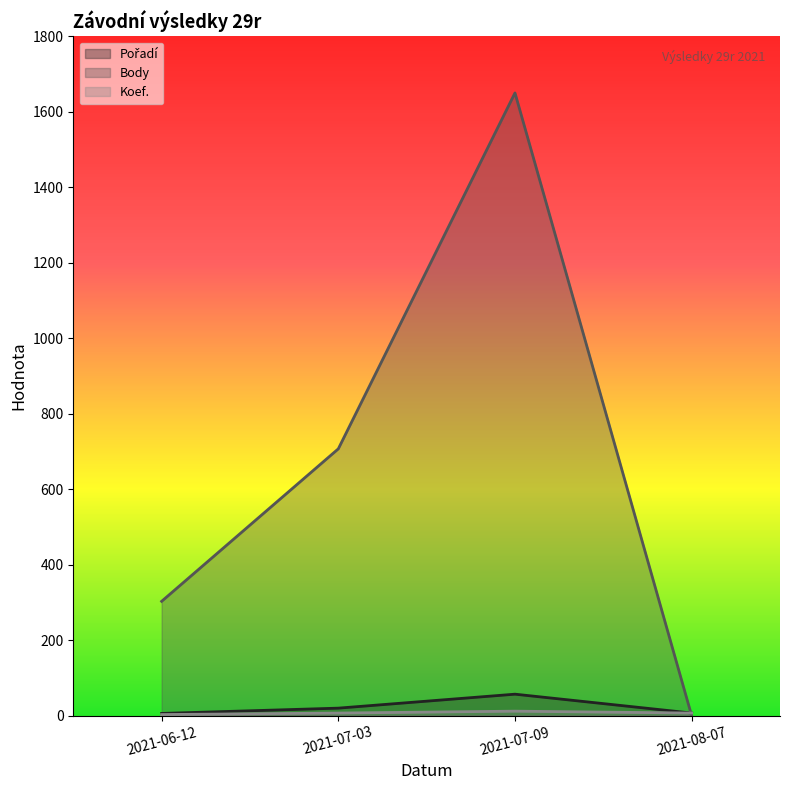

True or false: Koef. has more than 1 points higher than both neighbors.

False